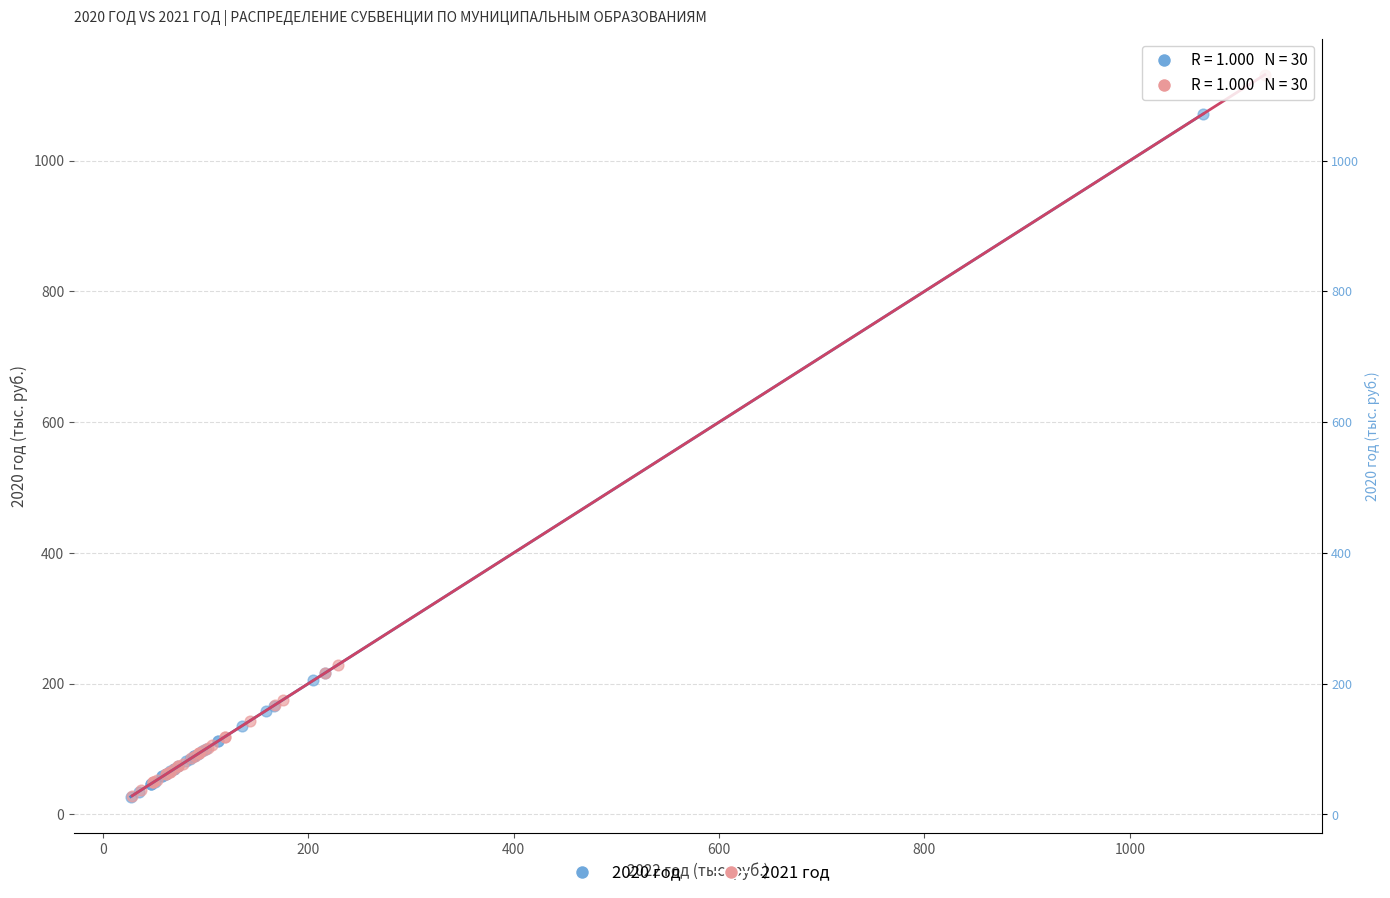

Which series reaches the maximum Y coordinate?

2021 год